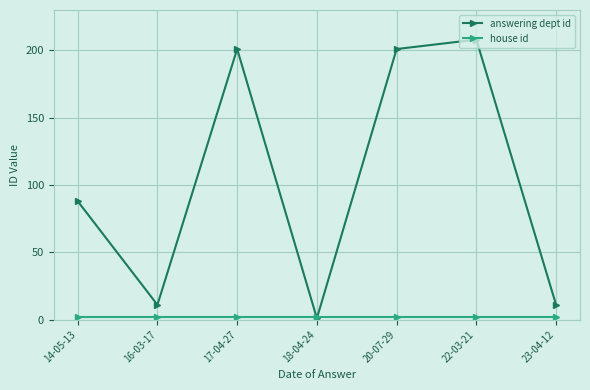

At which label is answering dept id closest to 104?

14-05-13